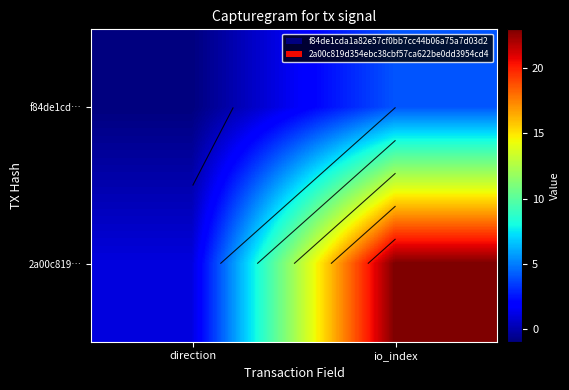

Which series has the widest spread of values?

2a00c819…